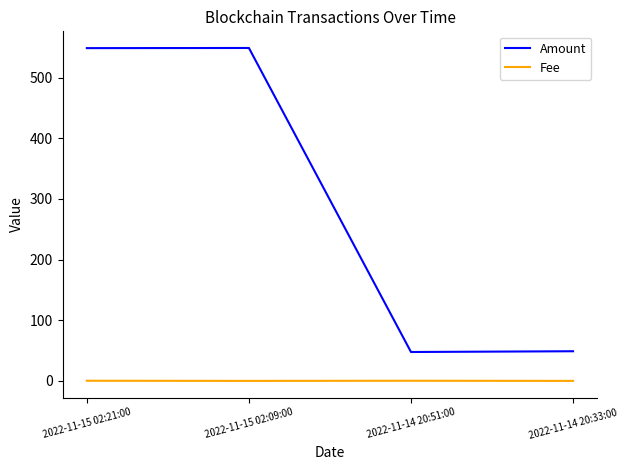

Rank the series at 2022-11-15 02:09:00 from highest to lowest value.

Amount, Fee